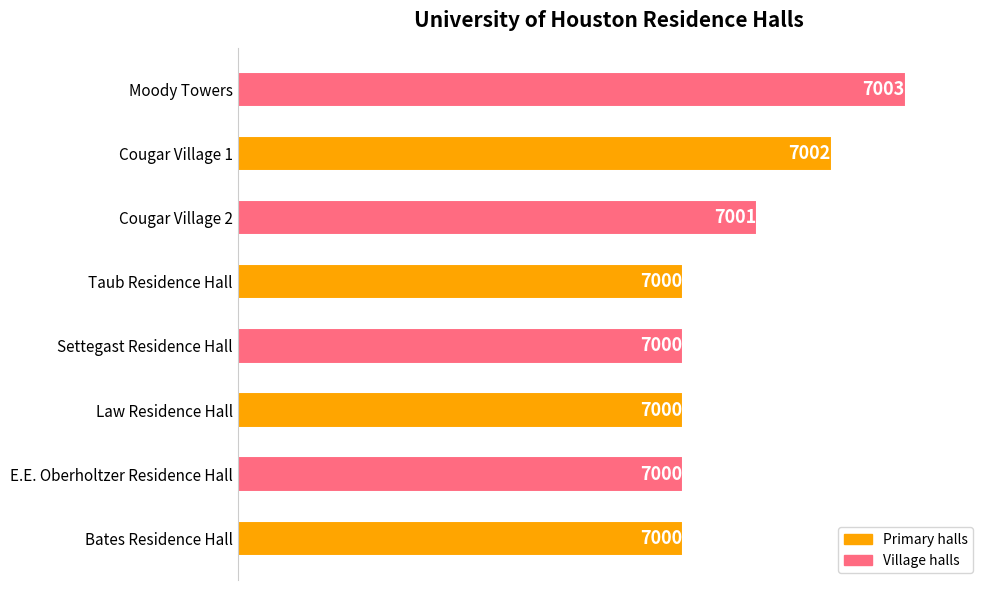

True or false: the data shows 7003 at Moody Towers.

True